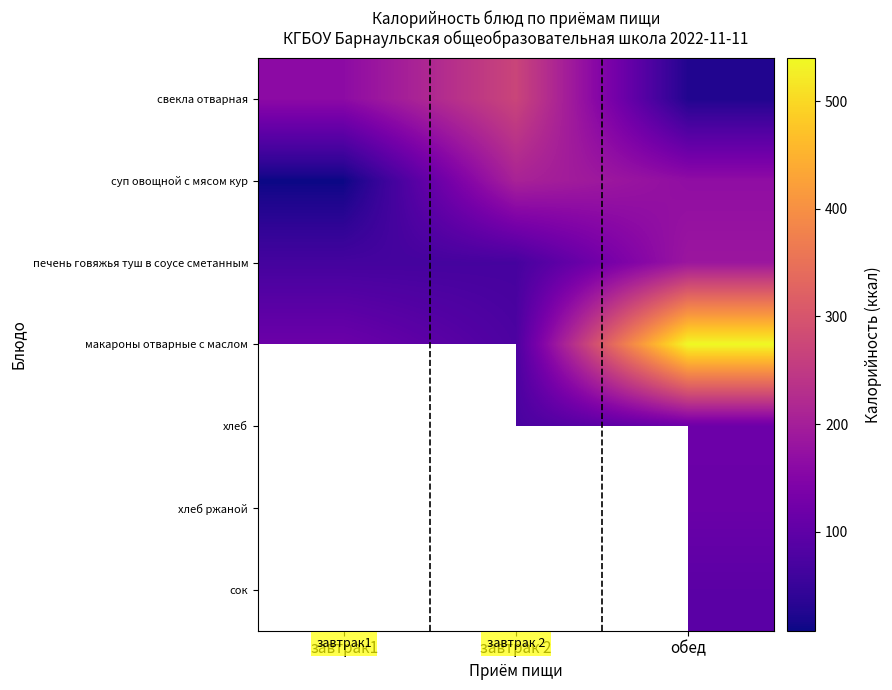

Which series has the largest total across all categories?

макароны отварные с маслом